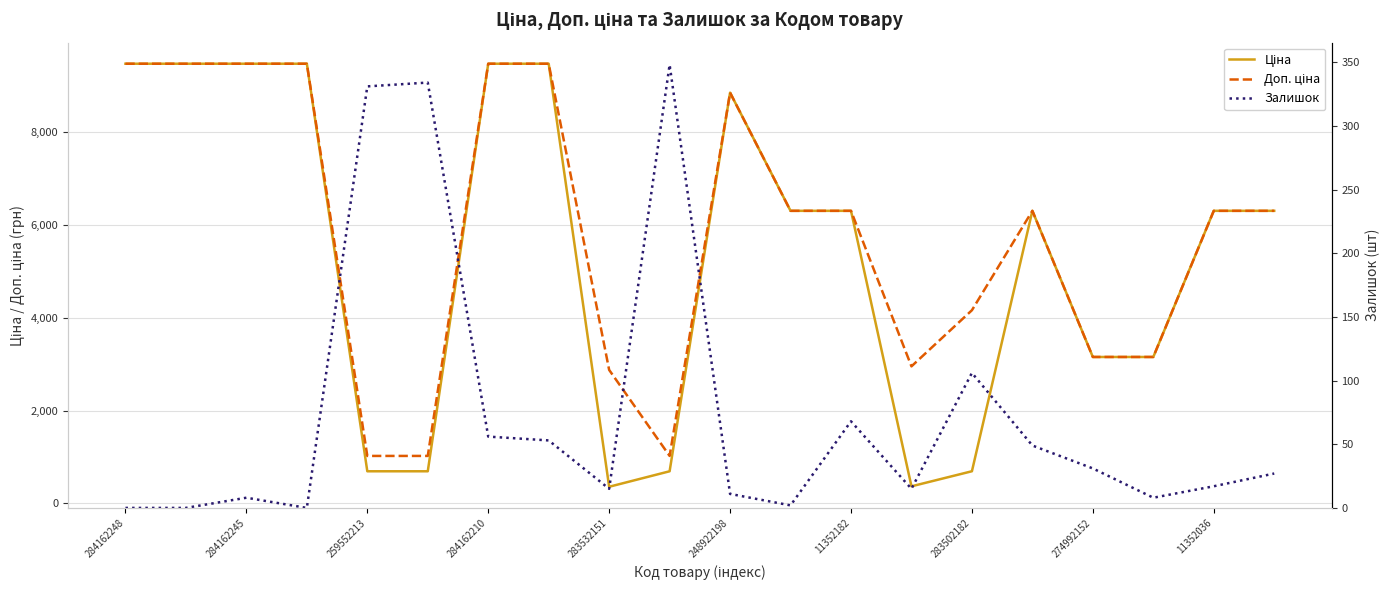

True or false: Залишок and Доп. ціна cross at least once.

False